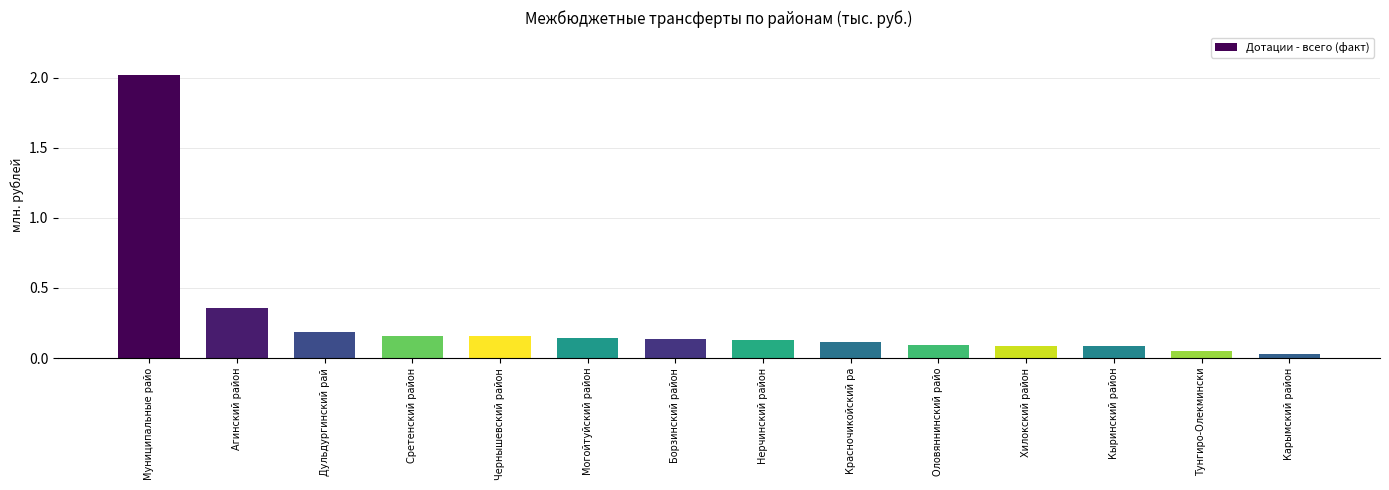

Between Кыринский район and Карымский район, which is larger?

Кыринский район